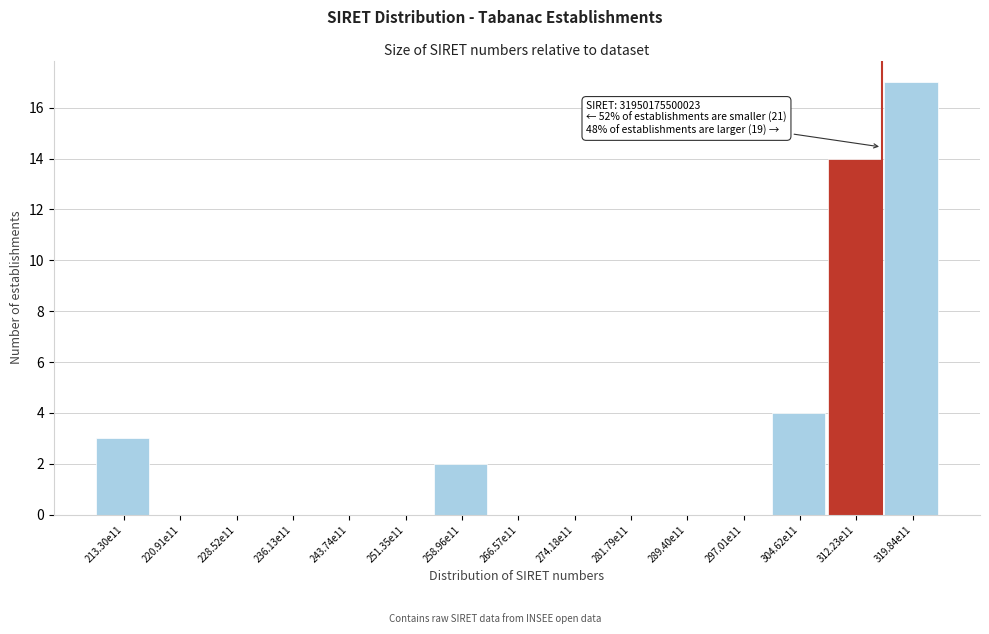

Reading left to right, extract all data points from this chart.

213.30e11=3	220.91e11=0	228.52e11=0	236.13e11=0	243.74e11=0	251.35e11=0	258.96e11=2	266.57e11=0	274.18e11=0	281.79e11=0	289.40e11=0	297.01e11=0	304.62e11=4	312.23e11=14	319.84e11=17